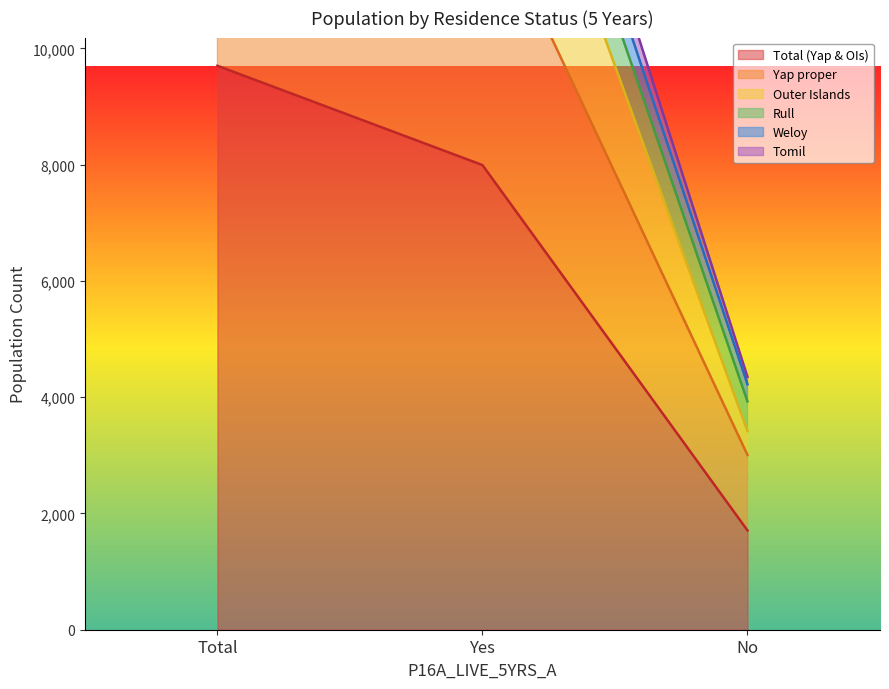

At which label does Outer Islands reach its minimum?

No